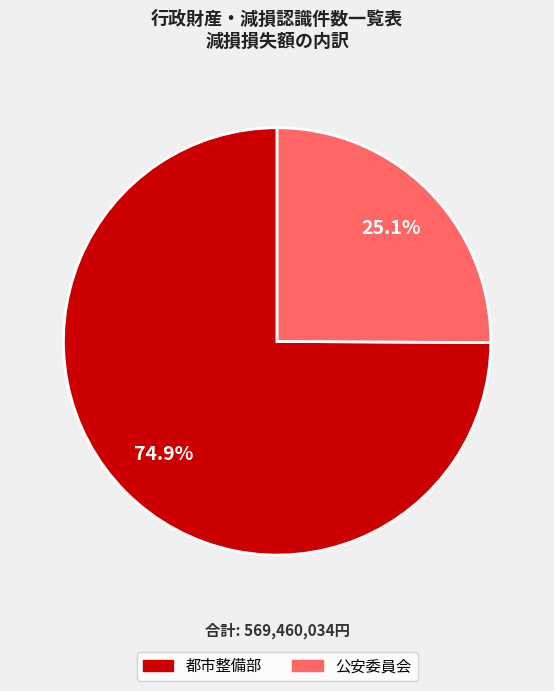

Is it true that 都市整備部 is 68% of the pie?

False